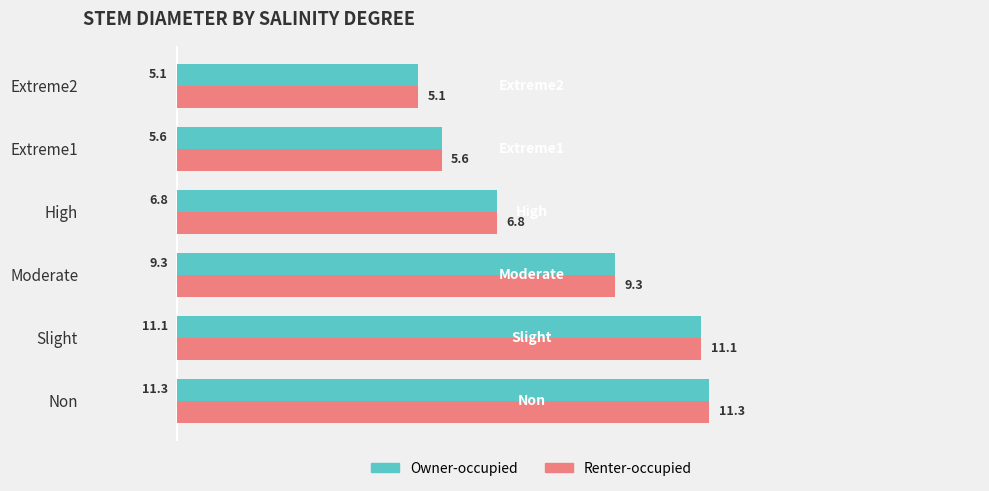

Is it true that Owner-occupied equals 6.8 at Extreme2?

False